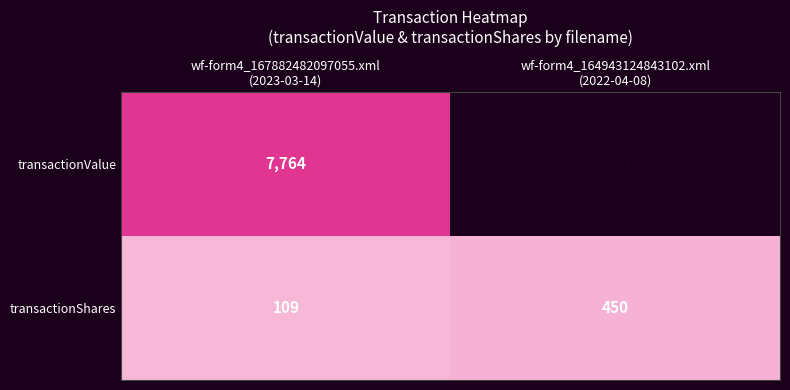

What is the difference between the maximum and minimum values in the transactionShares series?

341